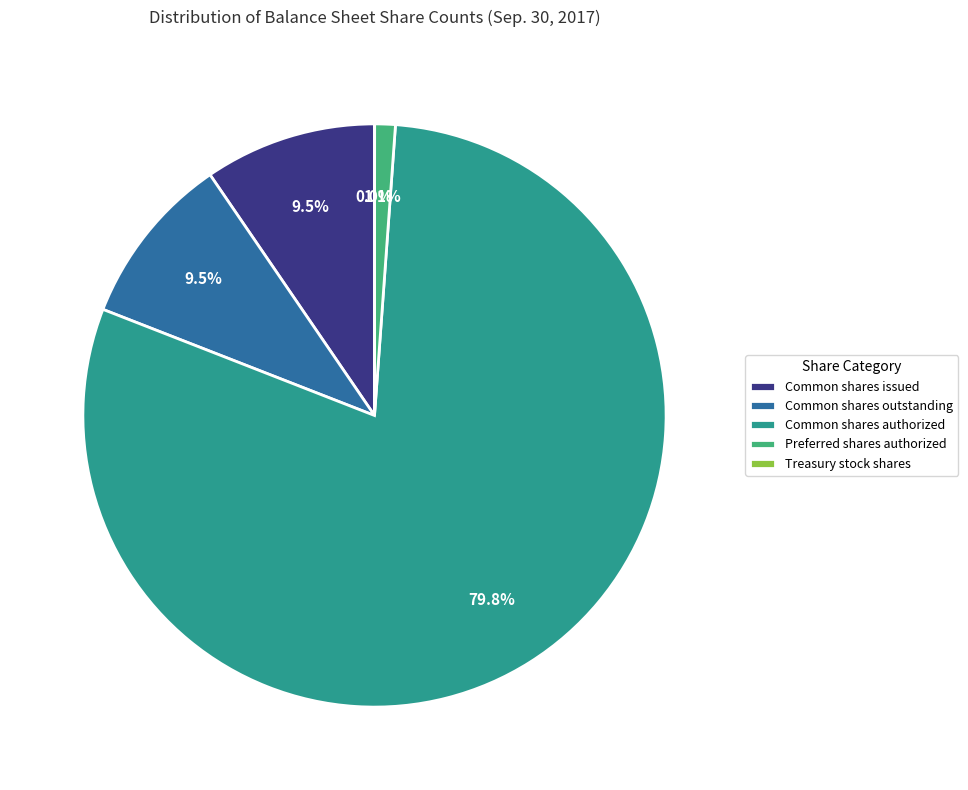

Which category accounts for the majority?

Common shares authorized